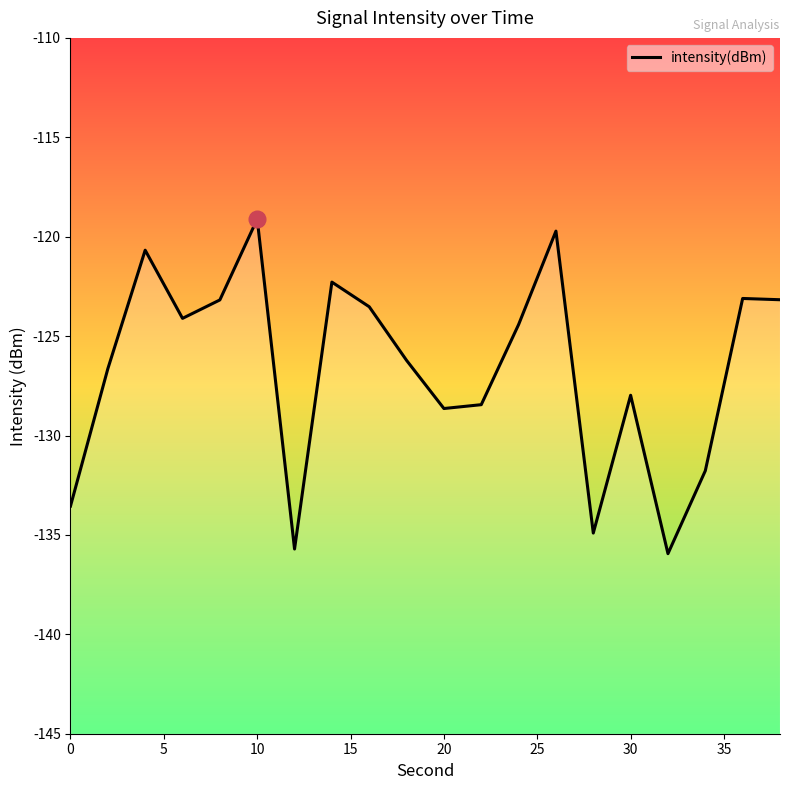

What is the sum of all values?

-2533.1